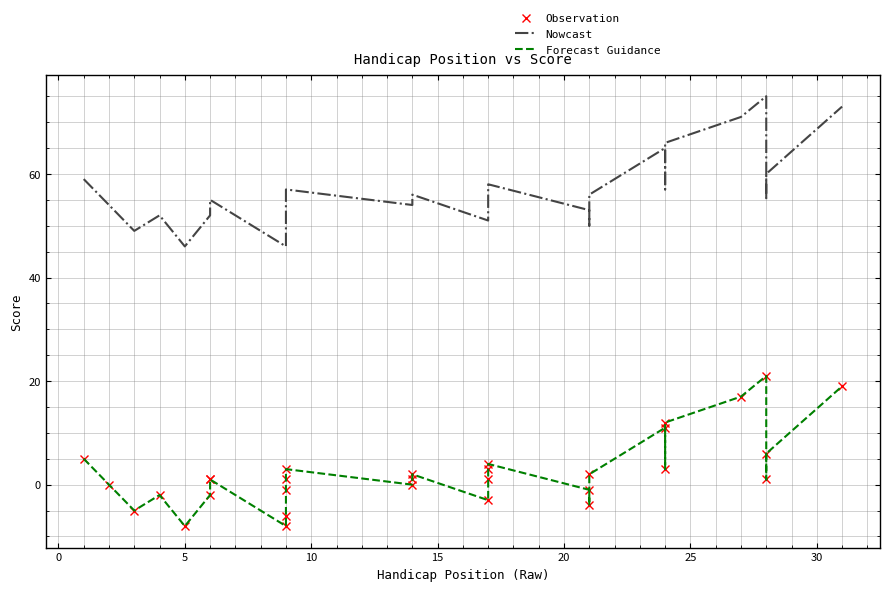

Rank the series by their maximum value, from lowest to highest.

Observation, Forecast Guidance, Nowcast